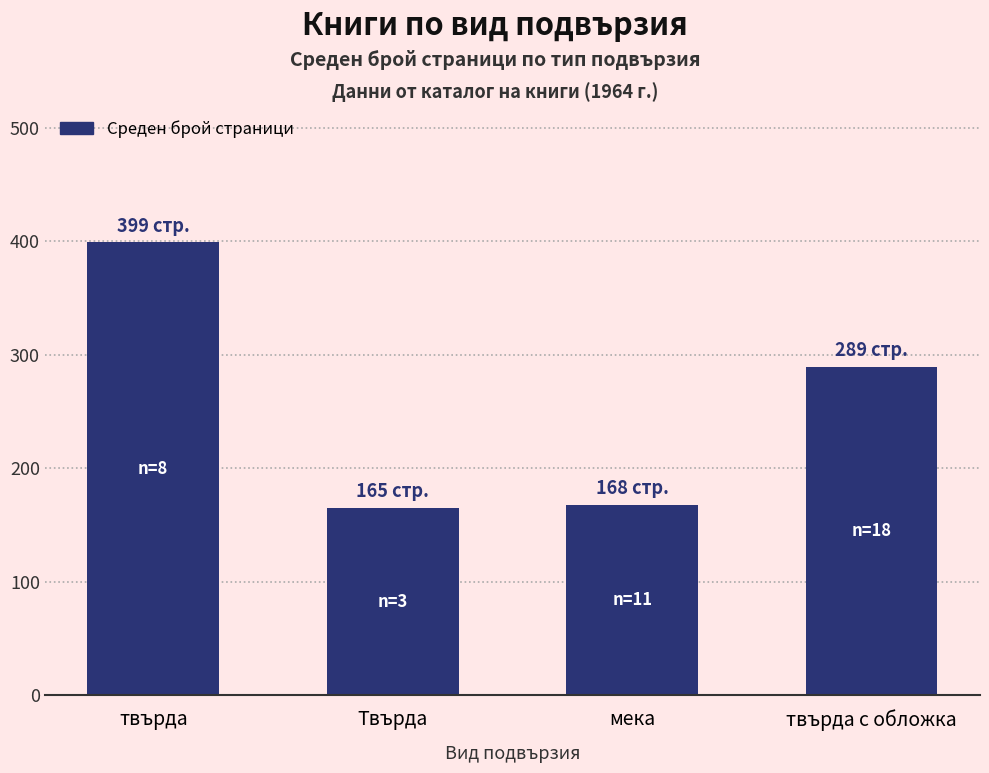

What is the difference between the values at твърда с обложка and Твърда?

124